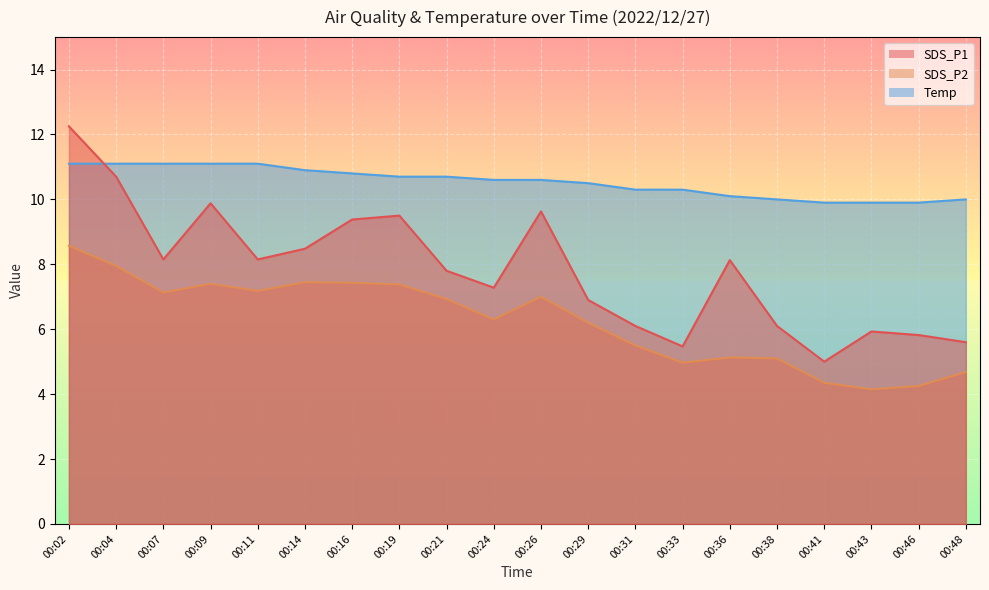

True or false: SDS_P2 has more than 1 interior local peaks.

True